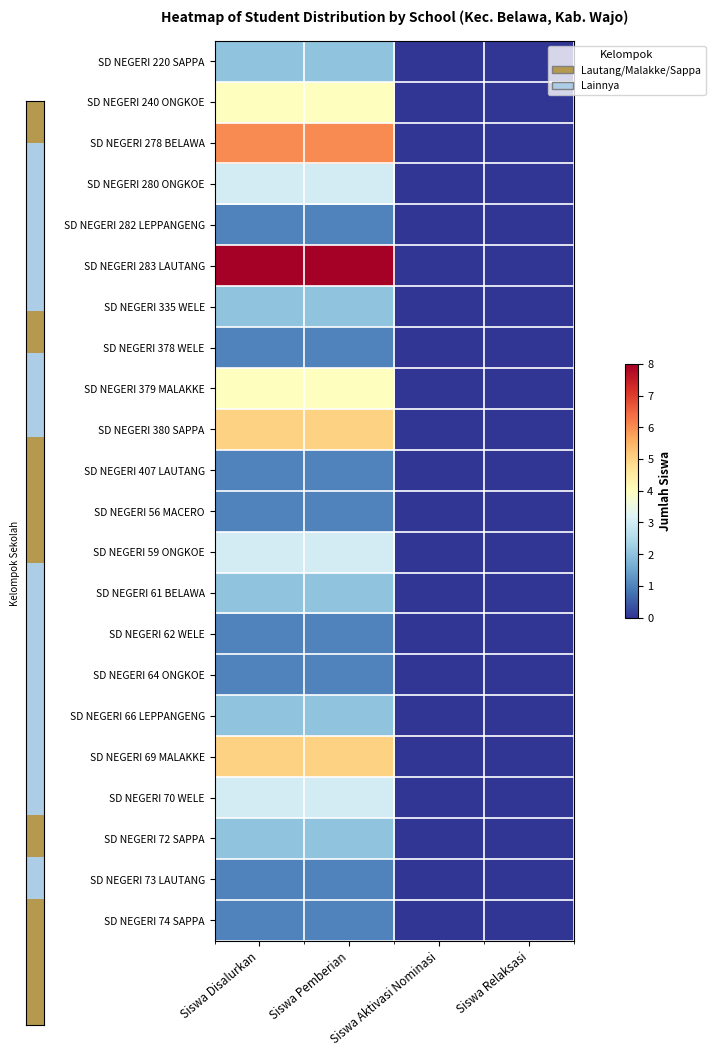

List the series in order of their peak value, highest first.

SD NEGERI 283 LAUTANG, SD NEGERI 278 BELAWA, SD NEGERI 380 SAPPA, SD NEGERI 69 MALAKKE, SD NEGERI 240 ONGKOE, SD NEGERI 379 MALAKKE, SD NEGERI 280 ONGKOE, SD NEGERI 59 ONGKOE, SD NEGERI 70 WELE, SD NEGERI 220 SAPPA, SD NEGERI 335 WELE, SD NEGERI 61 BELAWA, SD NEGERI 66 LEPPANGENG, SD NEGERI 72 SAPPA, SD NEGERI 282 LEPPANGENG, SD NEGERI 378 WELE, SD NEGERI 407 LAUTANG, SD NEGERI 56 MACERO, SD NEGERI 62 WELE, SD NEGERI 64 ONGKOE, SD NEGERI 73 LAUTANG, SD NEGERI 74 SAPPA